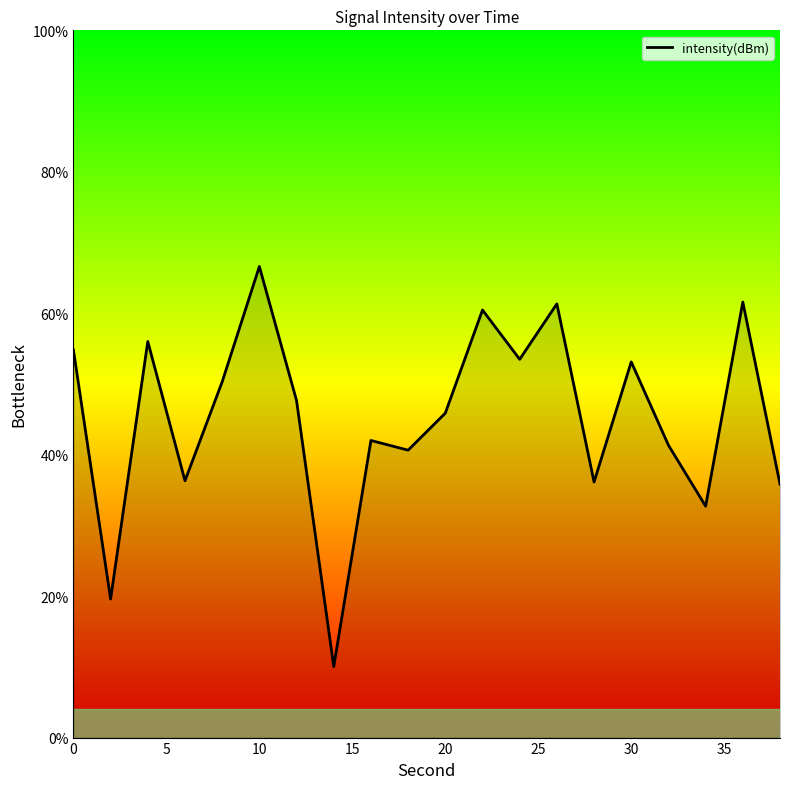

What is the minimum value shown in the chart?

10.0